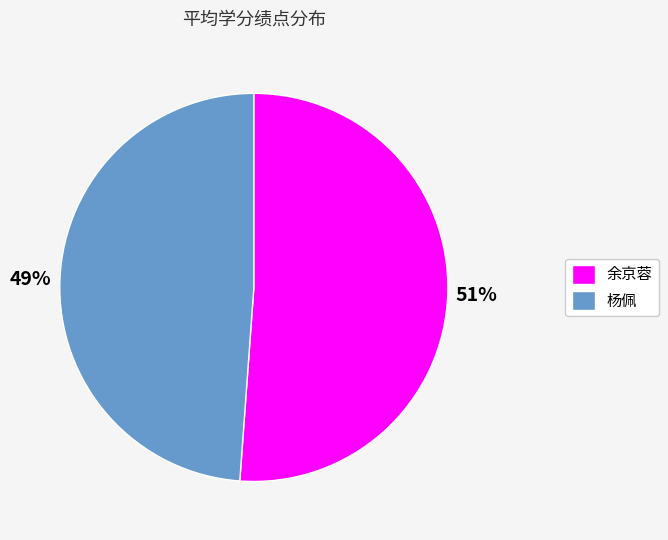

Which slice is the smallest?

杨佩